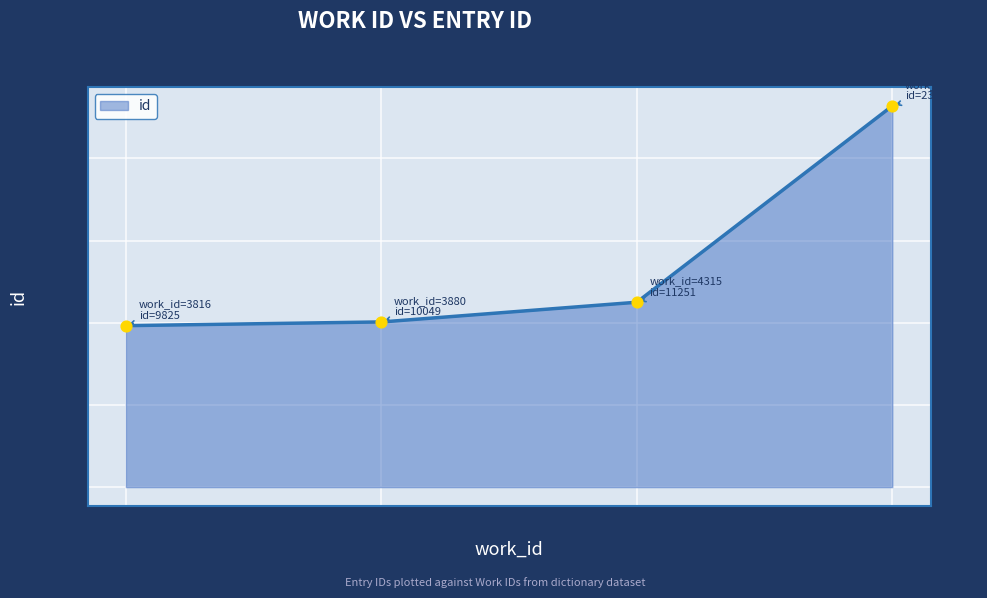

What is the change in value from 3880 to 4315?

+1202